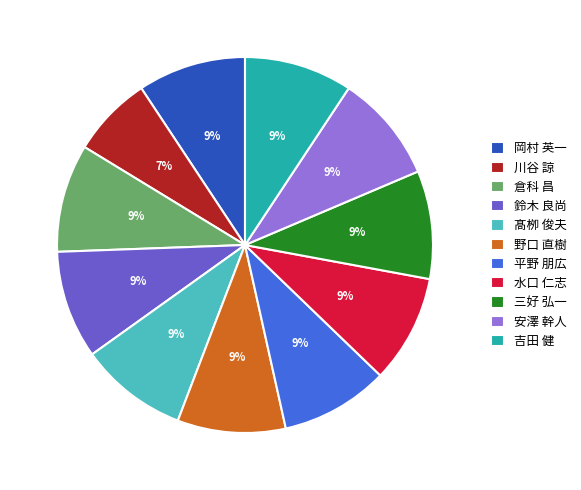

What is the smallest slice in the pie chart?

川谷 諒